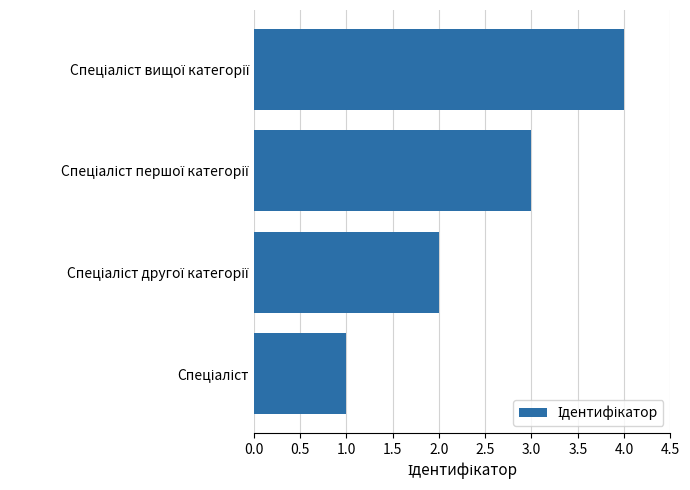

What is the maximum value shown in the chart?

4